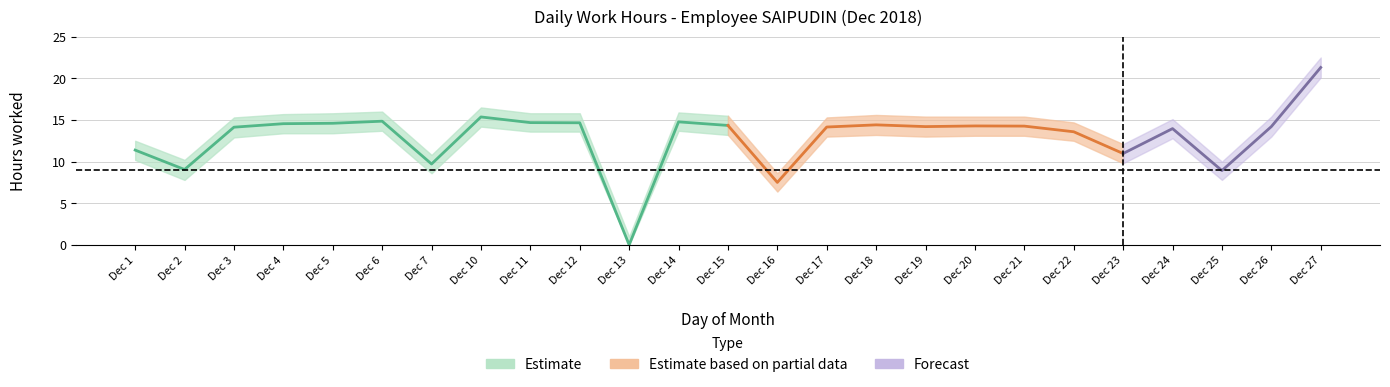

The Low_lower series shows 17.7 at 1. True or false?

False